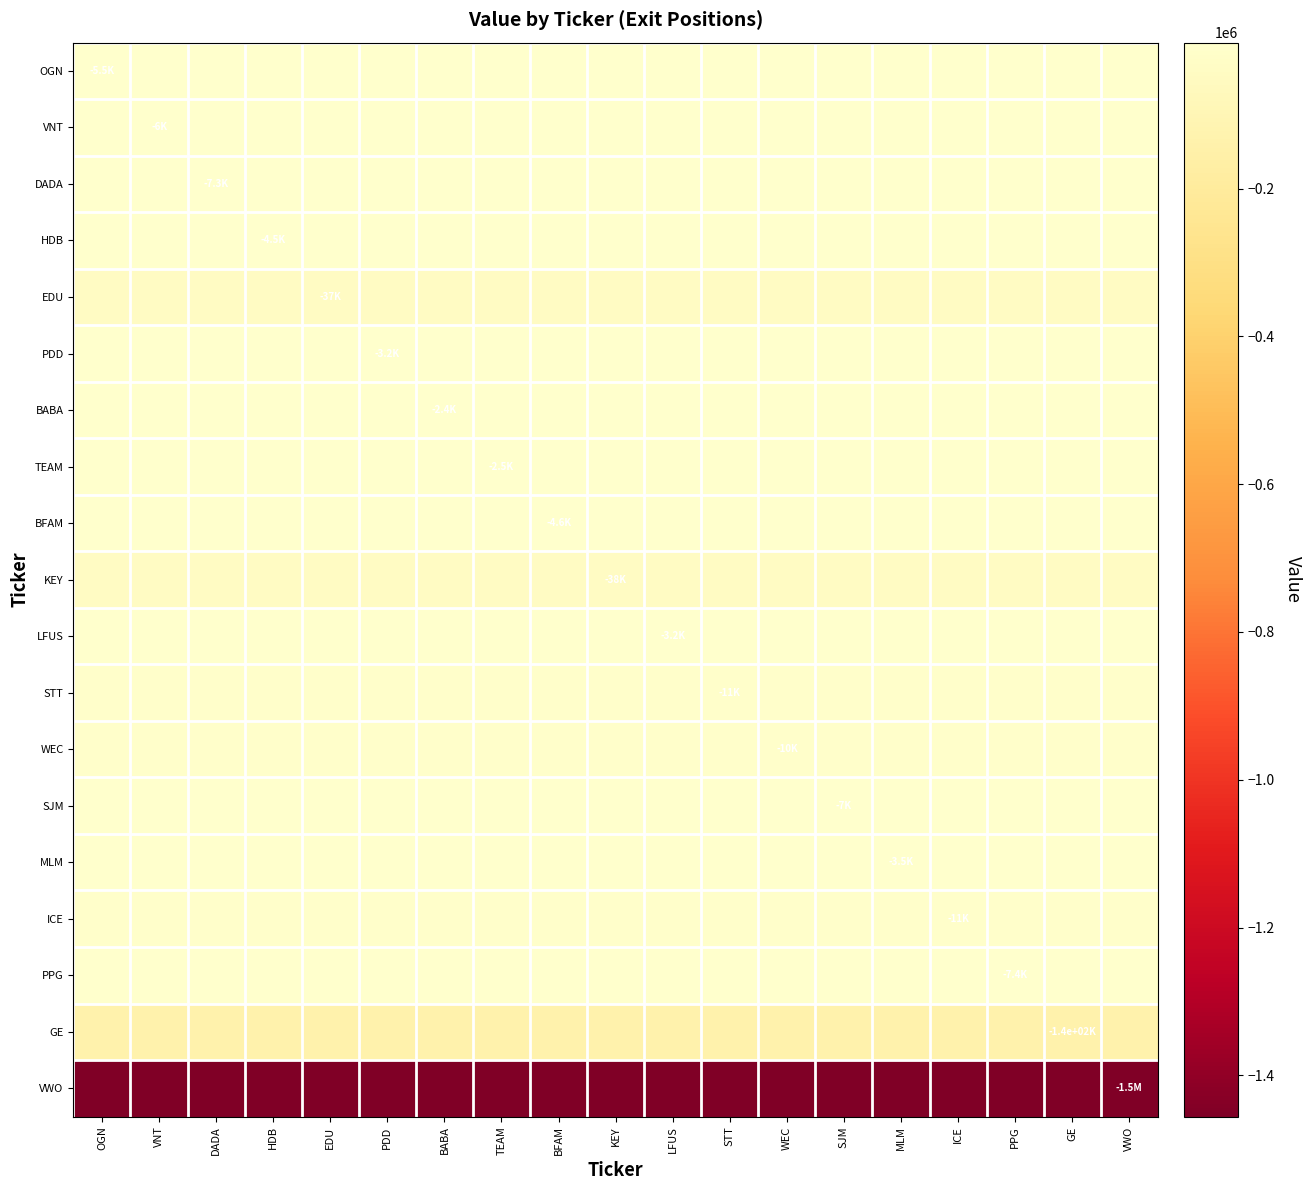

Reading left to right, what are all the values shown in this chart?

OGN: OGN=-5500	VNT=-5500	DADA=-5500	HDB=-5500	EDU=-5500	PDD=-5500	BABA=-5500	TEAM=-5500	BFAM=-5500	KEY=-5500	LFUS=-5500	STT=-5500	WEC=-5500	SJM=-5500	MLM=-5500	ICE=-5500	PPG=-5500	GE=-5500	VWO=-5500
VNT: OGN=-6045	VNT=-6045	DADA=-6045	HDB=-6045	EDU=-6045	PDD=-6045	BABA=-6045	TEAM=-6045	BFAM=-6045	KEY=-6045	LFUS=-6045	STT=-6045	WEC=-6045	SJM=-6045	MLM=-6045	ICE=-6045	PPG=-6045	GE=-6045	VWO=-6045
DADA: OGN=-7300	VNT=-7300	DADA=-7300	HDB=-7300	EDU=-7300	PDD=-7300	BABA=-7300	TEAM=-7300	BFAM=-7300	KEY=-7300	LFUS=-7300	STT=-7300	WEC=-7300	SJM=-7300	MLM=-7300	ICE=-7300	PPG=-7300	GE=-7300	VWO=-7300
HDB: OGN=-4500	VNT=-4500	DADA=-4500	HDB=-4500	EDU=-4500	PDD=-4500	BABA=-4500	TEAM=-4500	BFAM=-4500	KEY=-4500	LFUS=-4500	STT=-4500	WEC=-4500	SJM=-4500	MLM=-4500	ICE=-4500	PPG=-4500	GE=-4500	VWO=-4500
EDU: OGN=-37200	VNT=-37200	DADA=-37200	HDB=-37200	EDU=-37200	PDD=-37200	BABA=-37200	TEAM=-37200	BFAM=-37200	KEY=-37200	LFUS=-37200	STT=-37200	WEC=-37200	SJM=-37200	MLM=-37200	ICE=-37200	PPG=-37200	GE=-37200	VWO=-37200
PDD: OGN=-3200	VNT=-3200	DADA=-3200	HDB=-3200	EDU=-3200	PDD=-3200	BABA=-3200	TEAM=-3200	BFAM=-3200	KEY=-3200	LFUS=-3200	STT=-3200	WEC=-3200	SJM=-3200	MLM=-3200	ICE=-3200	PPG=-3200	GE=-3200	VWO=-3200
BABA: OGN=-2400	VNT=-2400	DADA=-2400	HDB=-2400	EDU=-2400	PDD=-2400	BABA=-2400	TEAM=-2400	BFAM=-2400	KEY=-2400	LFUS=-2400	STT=-2400	WEC=-2400	SJM=-2400	MLM=-2400	ICE=-2400	PPG=-2400	GE=-2400	VWO=-2400
TEAM: OGN=-2465	VNT=-2465	DADA=-2465	HDB=-2465	EDU=-2465	PDD=-2465	BABA=-2465	TEAM=-2465	BFAM=-2465	KEY=-2465	LFUS=-2465	STT=-2465	WEC=-2465	SJM=-2465	MLM=-2465	ICE=-2465	PPG=-2465	GE=-2465	VWO=-2465
BFAM: OGN=-4639	VNT=-4639	DADA=-4639	HDB=-4639	EDU=-4639	PDD=-4639	BABA=-4639	TEAM=-4639	BFAM=-4639	KEY=-4639	LFUS=-4639	STT=-4639	WEC=-4639	SJM=-4639	MLM=-4639	ICE=-4639	PPG=-4639	GE=-4639	VWO=-4639
KEY: OGN=-38415	VNT=-38415	DADA=-38415	HDB=-38415	EDU=-38415	PDD=-38415	BABA=-38415	TEAM=-38415	BFAM=-38415	KEY=-38415	LFUS=-38415	STT=-38415	WEC=-38415	SJM=-38415	MLM=-38415	ICE=-38415	PPG=-38415	GE=-38415	VWO=-38415
LFUS: OGN=-3232	VNT=-3232	DADA=-3232	HDB=-3232	EDU=-3232	PDD=-3232	BABA=-3232	TEAM=-3232	BFAM=-3232	KEY=-3232	LFUS=-3232	STT=-3232	WEC=-3232	SJM=-3232	MLM=-3232	ICE=-3232	PPG=-3232	GE=-3232	VWO=-3232
STT: OGN=-11043	VNT=-11043	DADA=-11043	HDB=-11043	EDU=-11043	PDD=-11043	BABA=-11043	TEAM=-11043	BFAM=-11043	KEY=-11043	LFUS=-11043	STT=-11043	WEC=-11043	SJM=-11043	MLM=-11043	ICE=-11043	PPG=-11043	GE=-11043	VWO=-11043
WEC: OGN=-10208	VNT=-10208	DADA=-10208	HDB=-10208	EDU=-10208	PDD=-10208	BABA=-10208	TEAM=-10208	BFAM=-10208	KEY=-10208	LFUS=-10208	STT=-10208	WEC=-10208	SJM=-10208	MLM=-10208	ICE=-10208	PPG=-10208	GE=-10208	VWO=-10208
SJM: OGN=-7007	VNT=-7007	DADA=-7007	HDB=-7007	EDU=-7007	PDD=-7007	BABA=-7007	TEAM=-7007	BFAM=-7007	KEY=-7007	LFUS=-7007	STT=-7007	WEC=-7007	SJM=-7007	MLM=-7007	ICE=-7007	PPG=-7007	GE=-7007	VWO=-7007
MLM: OGN=-3477	VNT=-3477	DADA=-3477	HDB=-3477	EDU=-3477	PDD=-3477	BABA=-3477	TEAM=-3477	BFAM=-3477	KEY=-3477	LFUS=-3477	STT=-3477	WEC=-3477	SJM=-3477	MLM=-3477	ICE=-3477	PPG=-3477	GE=-3477	VWO=-3477
ICE: OGN=-10664	VNT=-10664	DADA=-10664	HDB=-10664	EDU=-10664	PDD=-10664	BABA=-10664	TEAM=-10664	BFAM=-10664	KEY=-10664	LFUS=-10664	STT=-10664	WEC=-10664	SJM=-10664	MLM=-10664	ICE=-10664	PPG=-10664	GE=-10664	VWO=-10664
PPG: OGN=-7352	VNT=-7352	DADA=-7352	HDB=-7352	EDU=-7352	PDD=-7352	BABA=-7352	TEAM=-7352	BFAM=-7352	KEY=-7352	LFUS=-7352	STT=-7352	WEC=-7352	SJM=-7352	MLM=-7352	ICE=-7352	PPG=-7352	GE=-7352	VWO=-7352
GE: OGN=-135463	VNT=-135463	DADA=-135463	HDB=-135463	EDU=-135463	PDD=-135463	BABA=-135463	TEAM=-135463	BFAM=-135463	KEY=-135463	LFUS=-135463	STT=-135463	WEC=-135463	SJM=-135463	MLM=-135463	ICE=-135463	PPG=-135463	GE=-135463	VWO=-135463
VWO: OGN=-1455904	VNT=-1455904	DADA=-1455904	HDB=-1455904	EDU=-1455904	PDD=-1455904	BABA=-1455904	TEAM=-1455904	BFAM=-1455904	KEY=-1455904	LFUS=-1455904	STT=-1455904	WEC=-1455904	SJM=-1455904	MLM=-1455904	ICE=-1455904	PPG=-1455904	GE=-1455904	VWO=-1455904